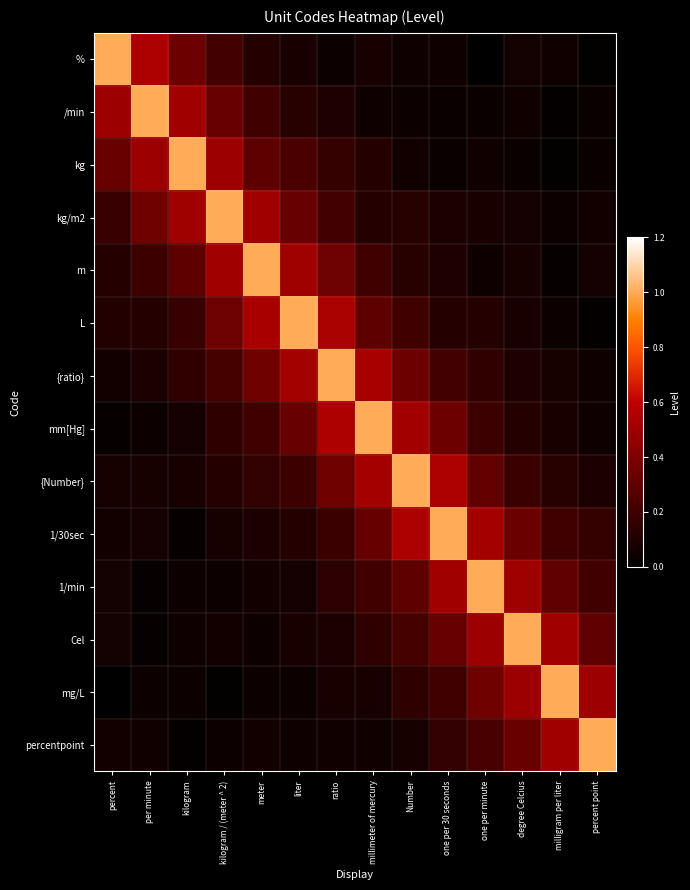

Rank the series at kilogram from highest to lowest value.

kg, /min, kg/m2, %, m, L, {ratio}, {Number}, mm[Hg], Cel, mg/L, 1/min, 1/30sec, percentpoint